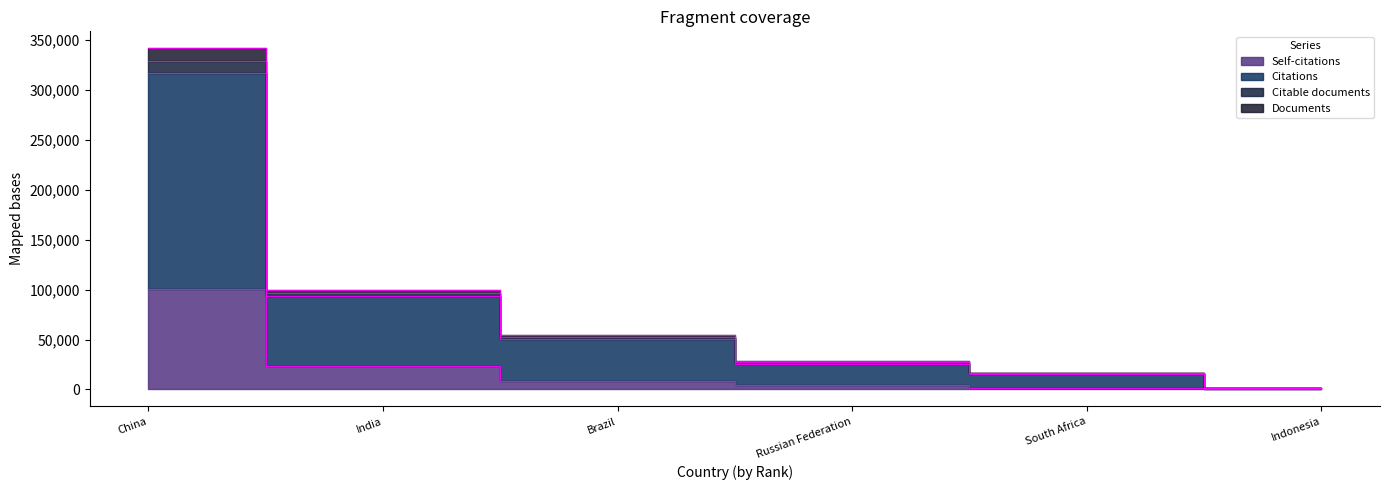

Reading left to right, what are all the values shown in this chart?

Documents: 341721	100037	54158	28526	16797	1628
Citable documents: 329084	96801	52055	27199	16120	1497
Citations: 316677	93664	50071	25901	15475	1367
Self-citations: 100309	23478	8595	4863	1492	244